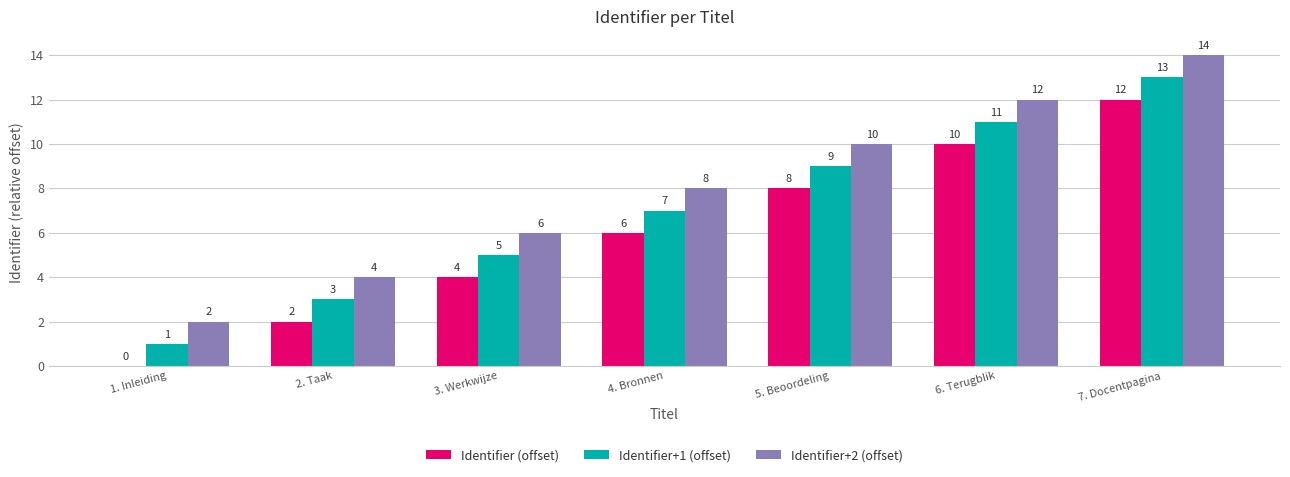

Which category has the highest value in the Identifier (offset) series?

7. Docentpagina